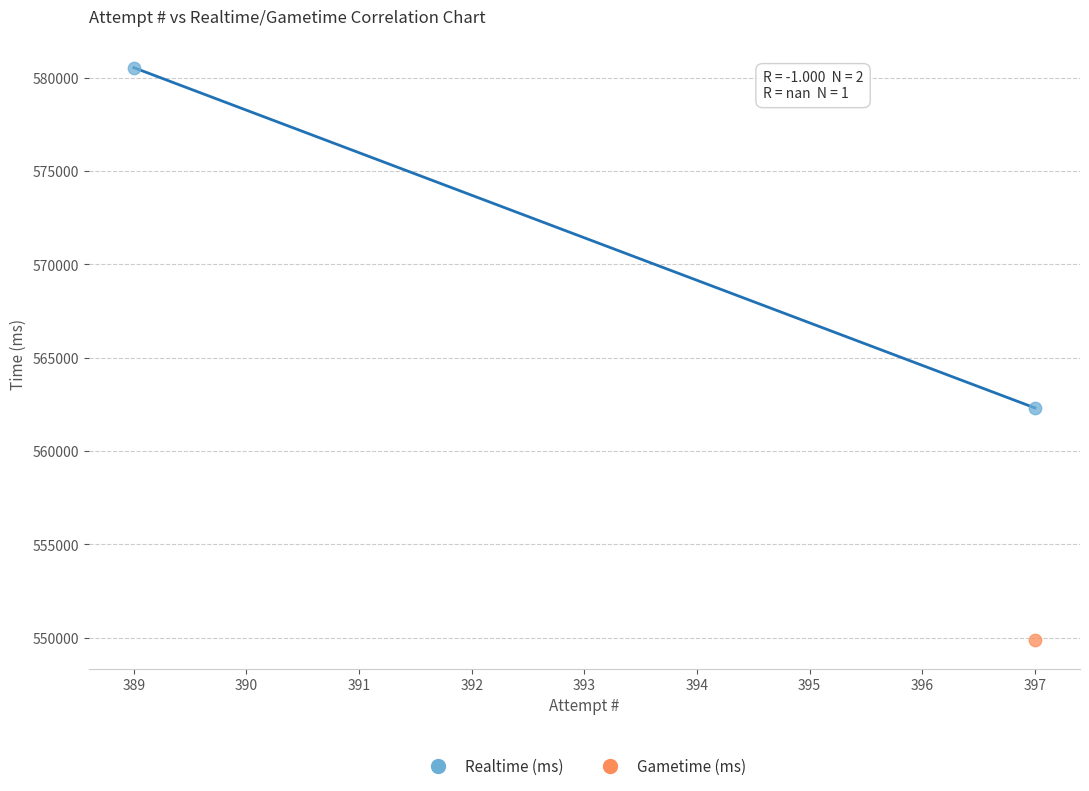

What are all the series names shown in the legend?

Realtime (ms), Gametime (ms)